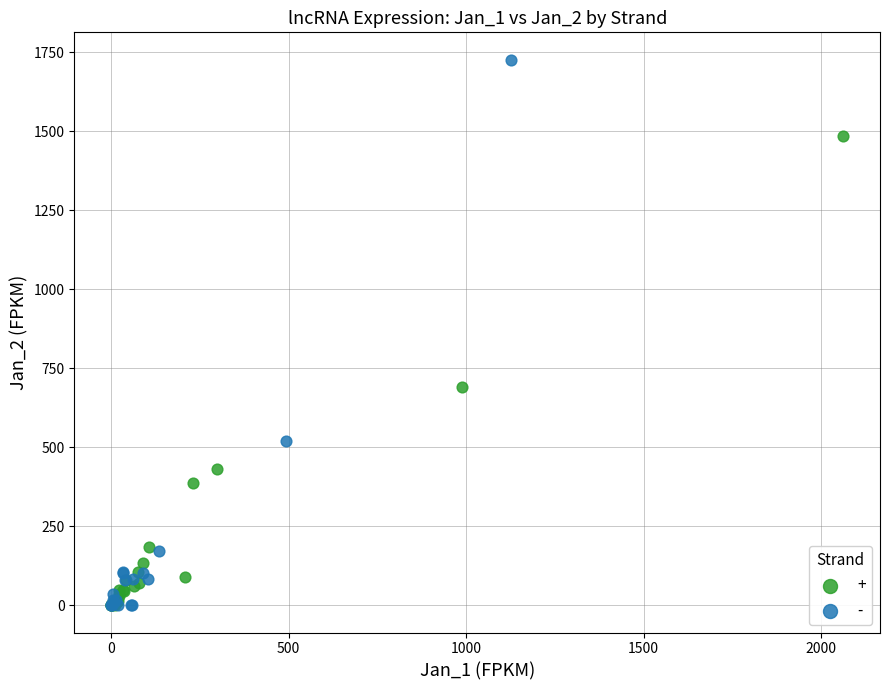

Which series has the largest Y range (max minus min)?

-